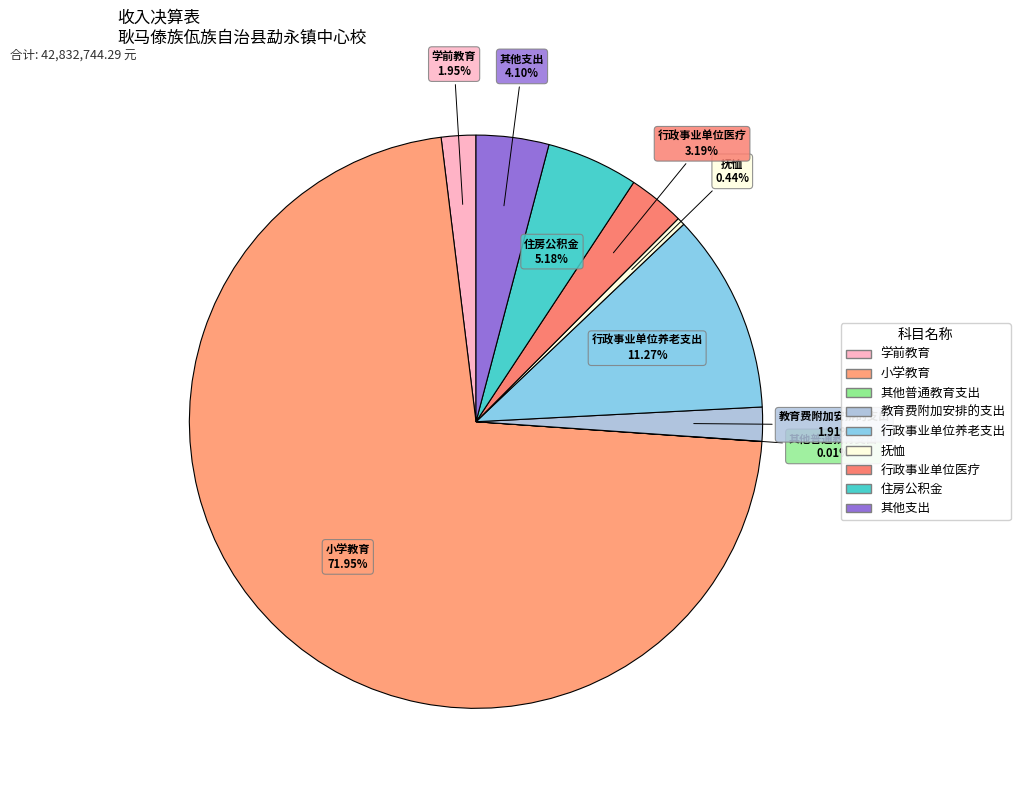

Approximately how many times larger is the value at 学前教育 compared to 教育费附加安排的支出?

1.0